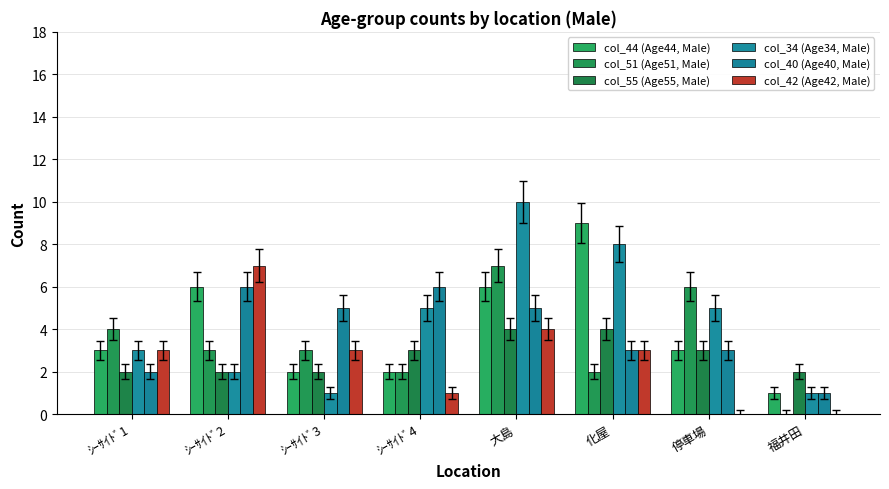

What is the sum of the col_34 (Age34, Male) values at ｼｰｻｲﾄﾞ3 and ｼｰｻｲﾄﾞ1?

4